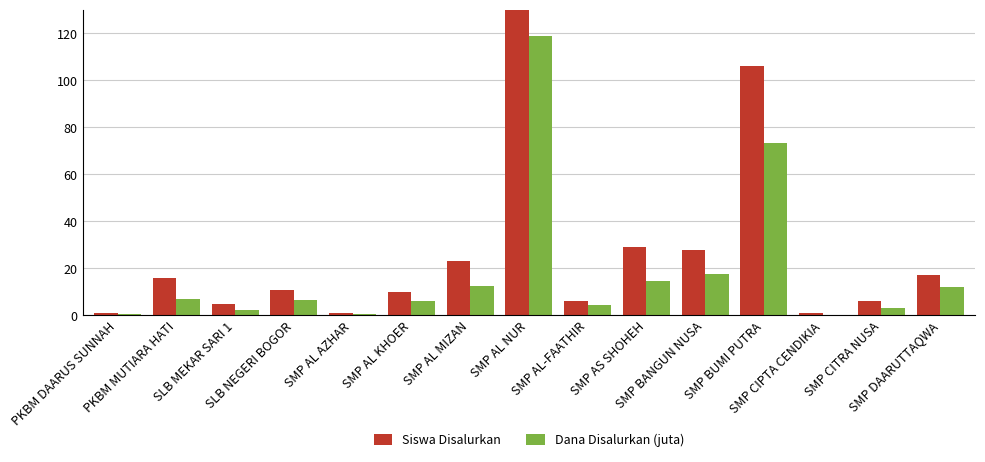

True or false: Siswa Disalurkan has a value of 43.3 at SMP AS SHOHEH.

False